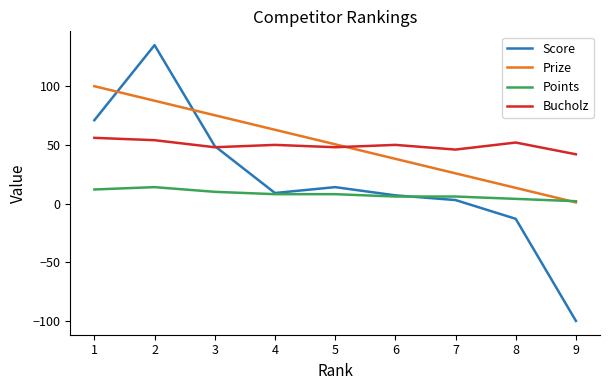

True or false: Score has a value of -100.0 at 9.

True